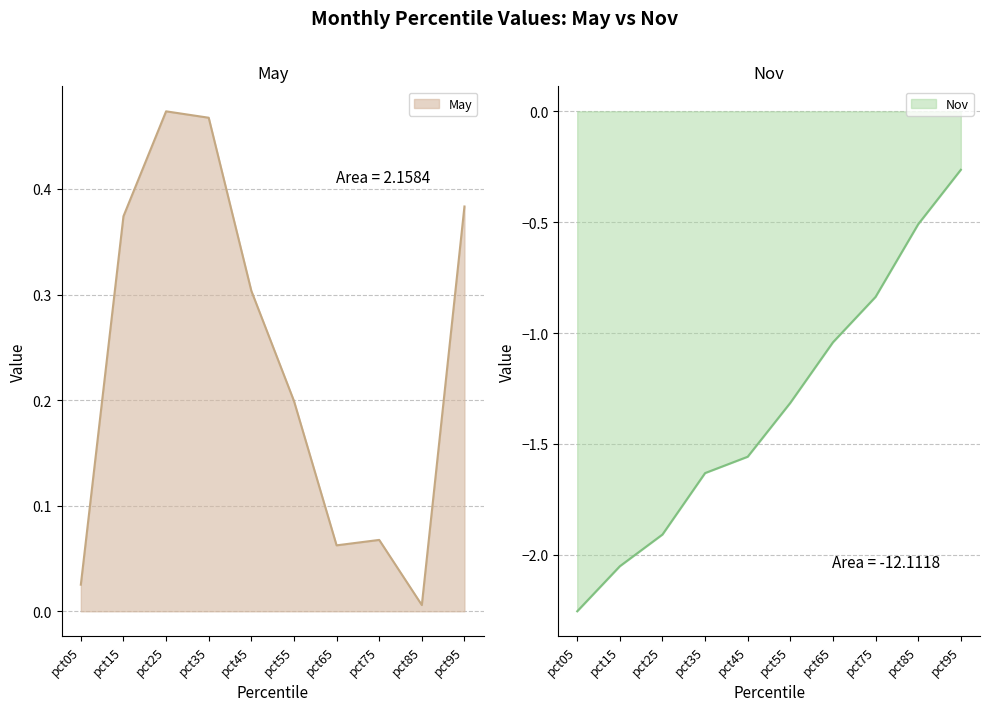

Reading left to right, what are all the values shown in this chart?

May: 0.0	0.4	0.5	0.5	0.3	0.2	0.1	0.1	0.0	0.4
Nov: -2.3	-2.1	-1.9	-1.6	-1.6	-1.3	-1.0	-0.8	-0.5	-0.3